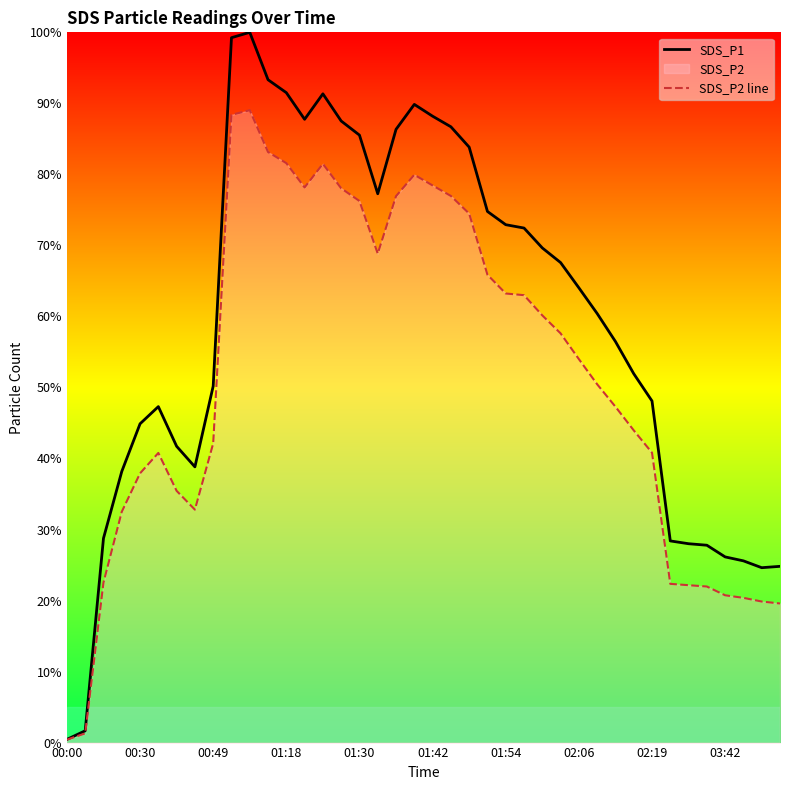

What is the value of the SDS_P2 line point at the 32nd from the left?

44.0